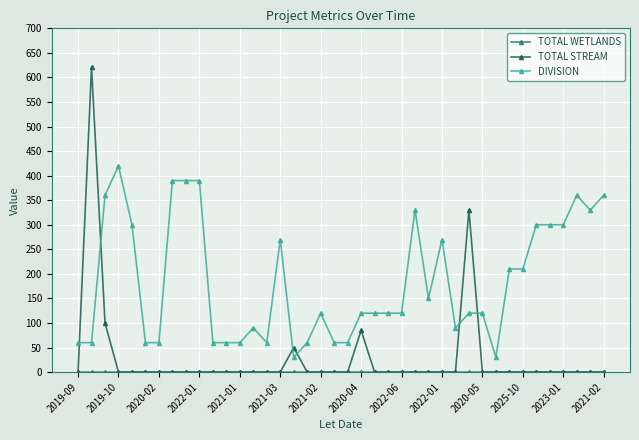

True or false: DIVISION has more than 0 interior local peaks.

True